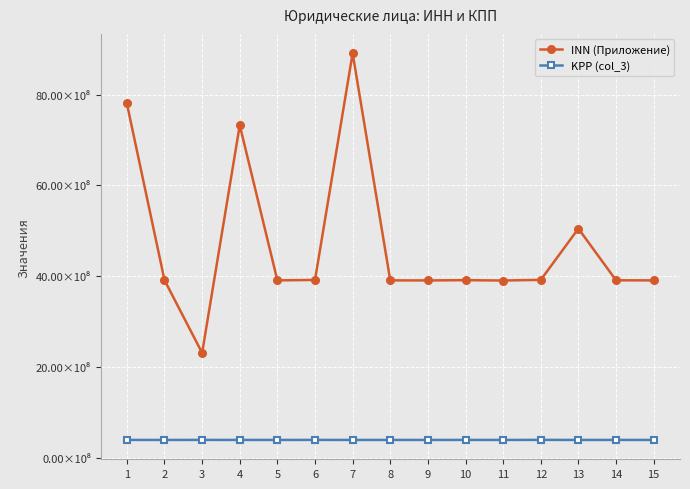

Rank the series at 11 from lowest to highest value.

KPP (col_3), INN (Приложение)